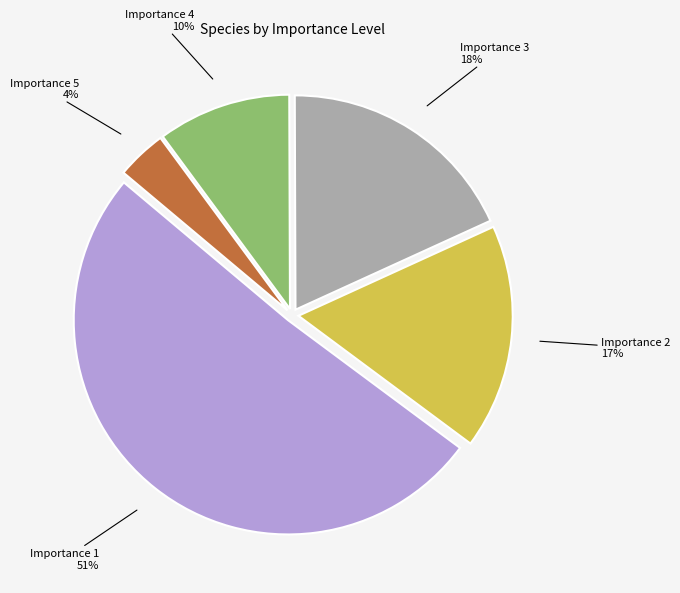

Which has a higher value, Importance 5 or Importance 4?

Importance 4